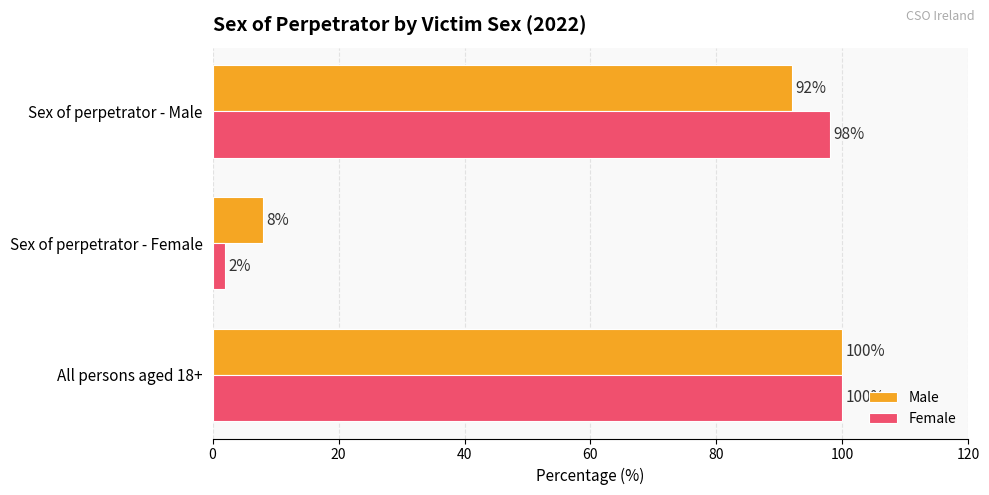

At which category does the chart reach its minimum across all series?

Sex of perpetrator - Female